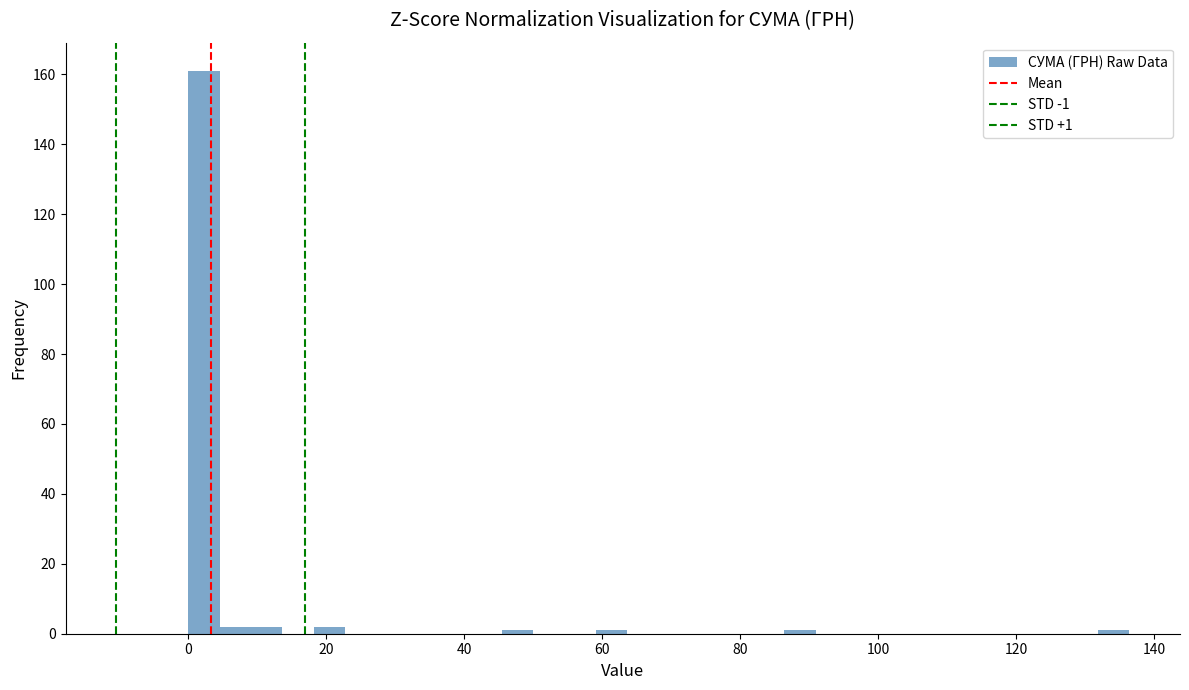

Around what value on the x-axis is the tallest bar? Give the approximate position of its centre, as read against the axis.

2